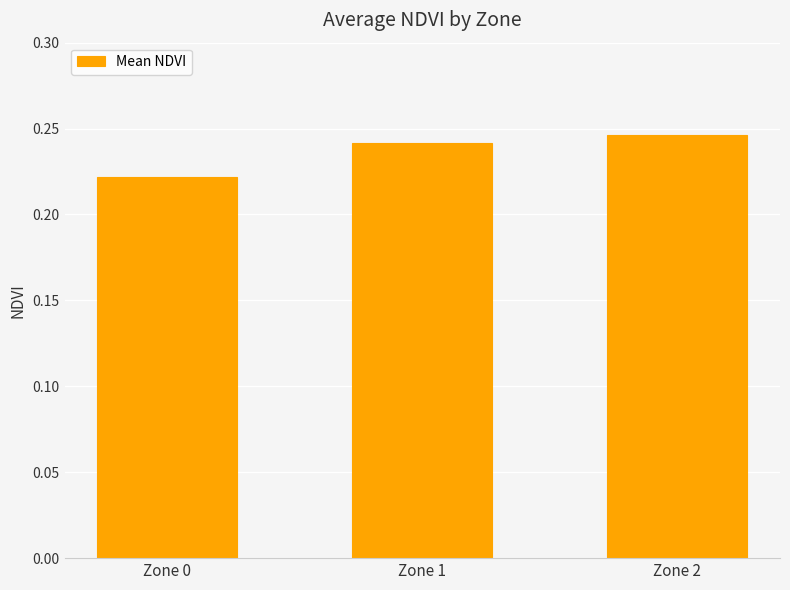

How many values are between 0 and 1?

3